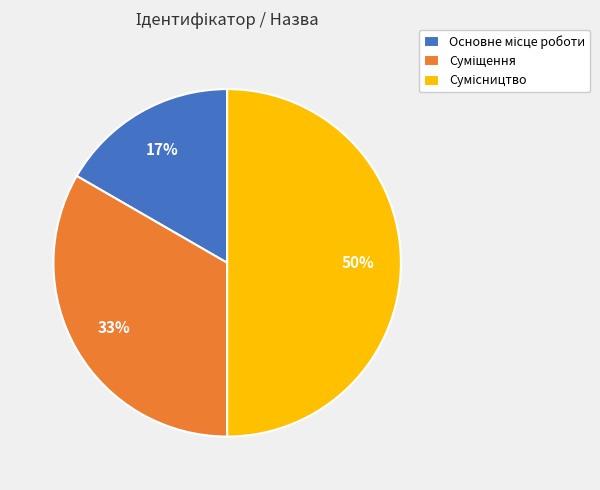

To the nearest percent, what is the difference between the largest and smallest slice percentages?

33%